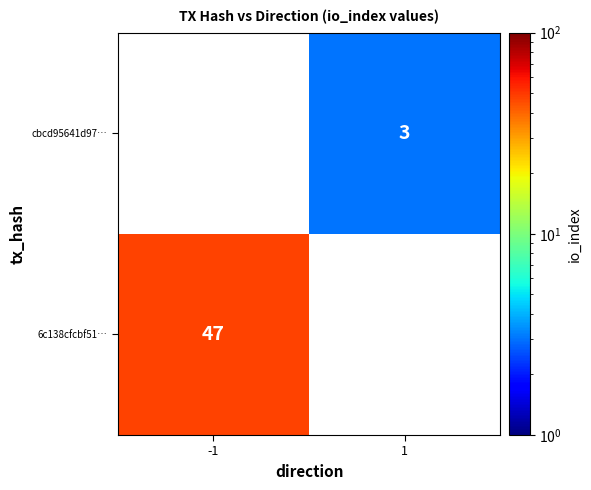

Which label corresponds to the largest value in the chart?

-1